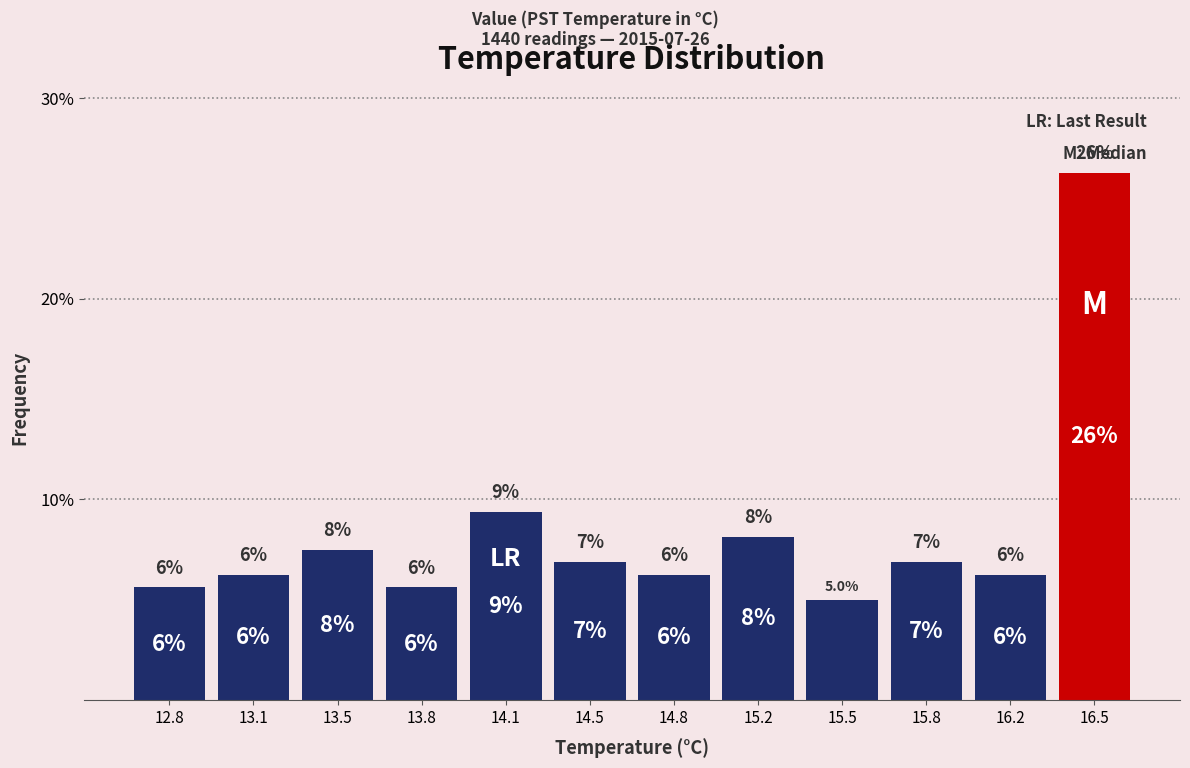

How many bars are there in total?

12